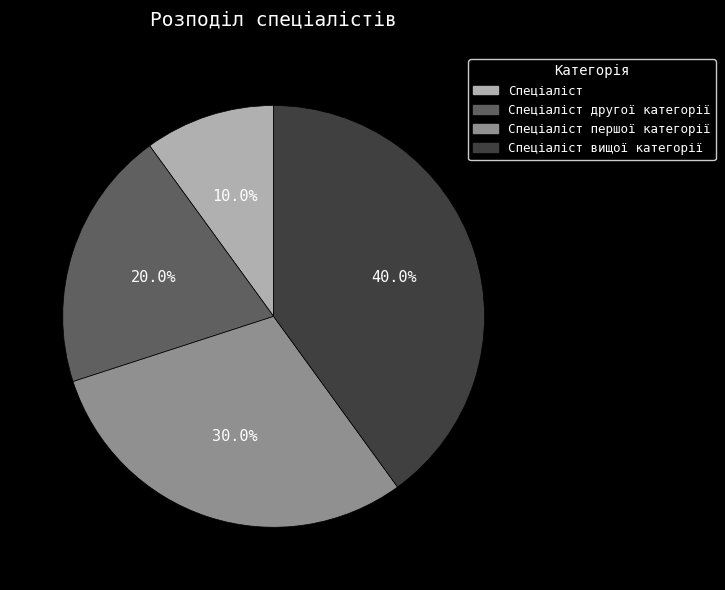

Count the number of slices in the pie.

4